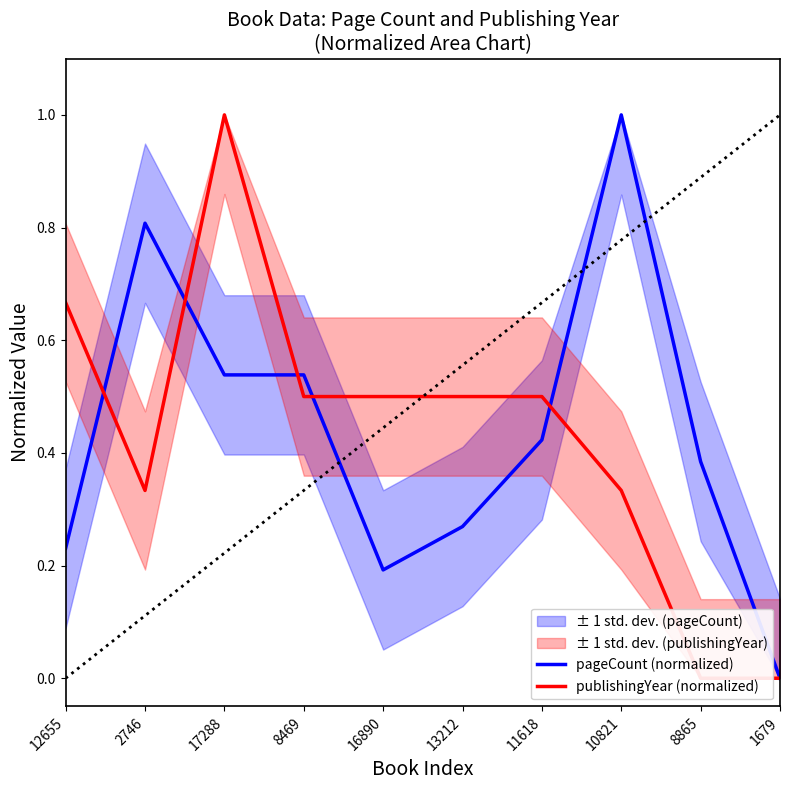

What is the sum of all publishingYear (normalized) values?

4.3